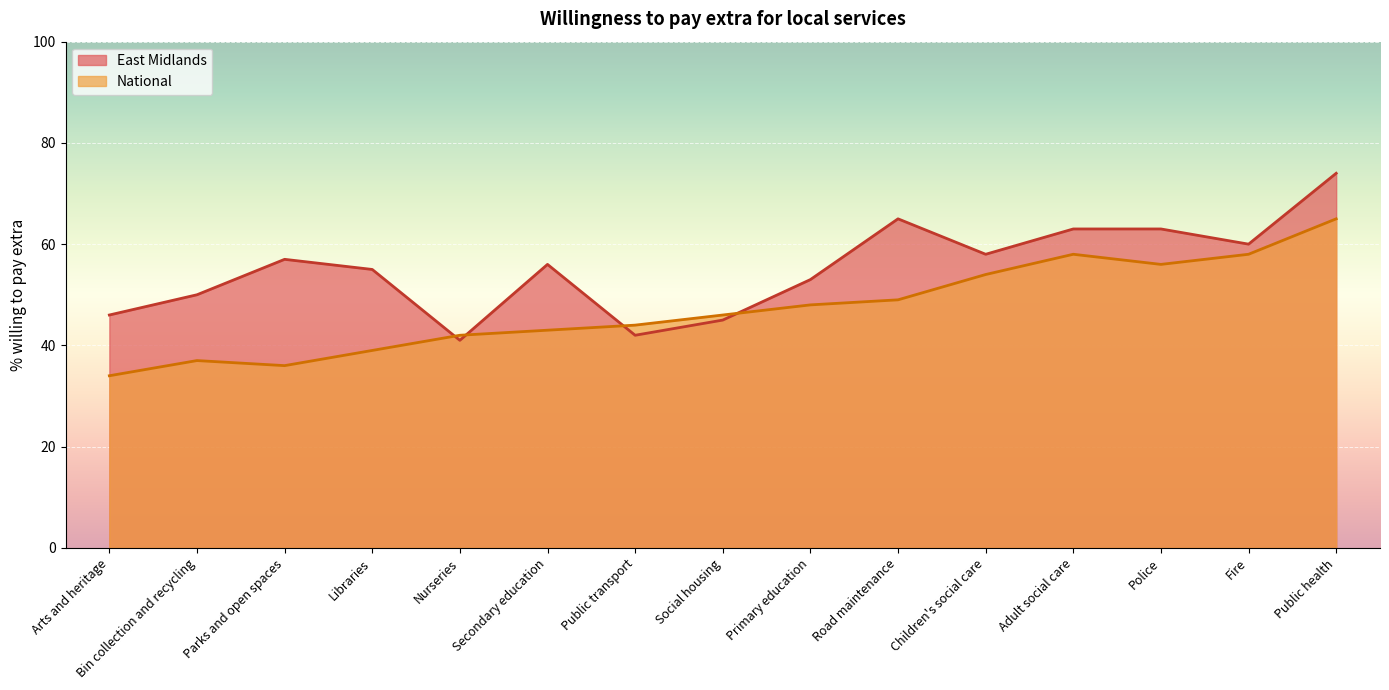

Which series has the widest spread of values?

East Midlands